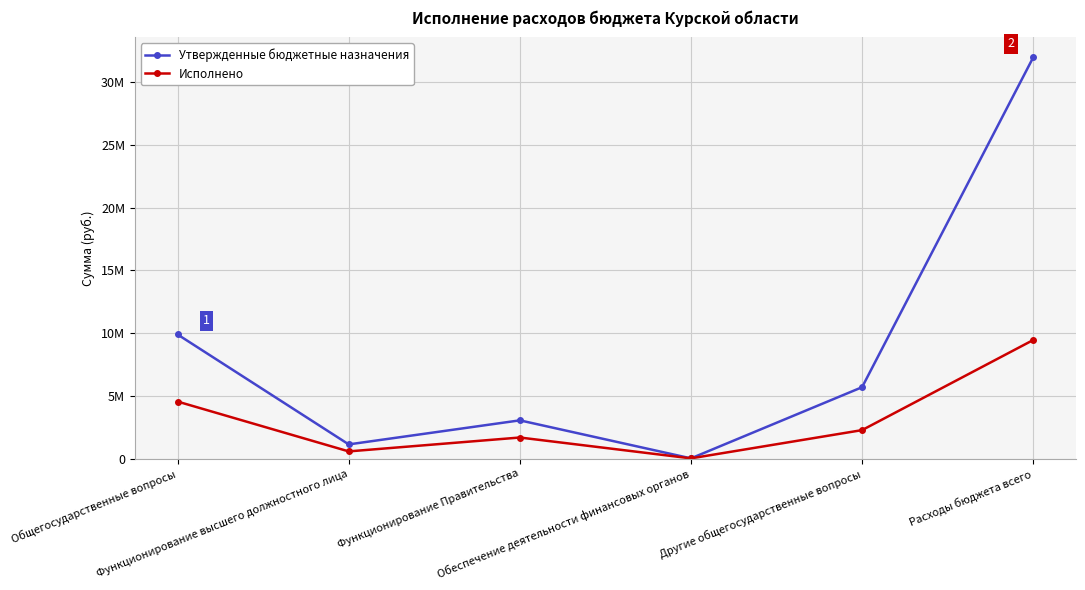

Reading right to left, extract all data points from this chart.

Утвержденные бюджетные назначения: Расходы бюджета всего=31963371.0	Другие общегосударственные вопросы=5689283.0	Обеспечение деятельности финансовых органов=19580.0	Функционирование Правительства=3048207.0	Функционирование высшего должностного лица=1131807.0	Общегосударственные вопросы=9888877.0
Исполнено: Расходы бюджета всего=9448080.6	Другие общегосударственные вопросы=2270237.2	Обеспечение деятельности финансовых органов=19580.0	Функционирование Правительства=1680600.1	Функционирование высшего должностного лица=573872.6	Общегосударственные вопросы=4544290.0